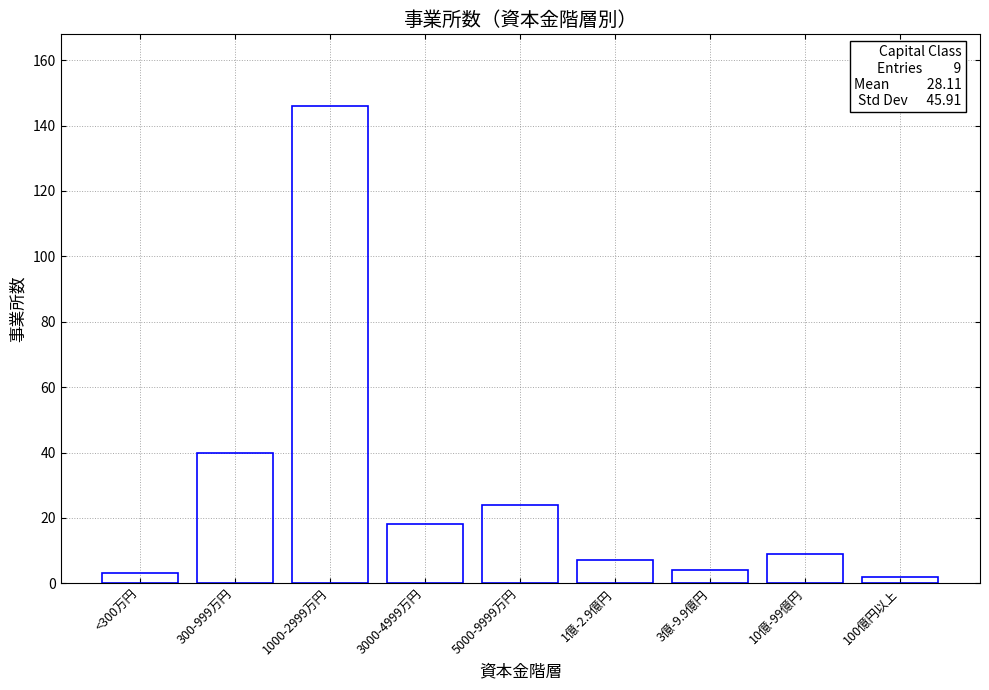

Reading left to right, extract all data points from this chart.

<300万円=3	300-999万円=40	1000-2999万円=146	3000-4999万円=18	5000-9999万円=24	1億-2.9億円=7	3億-9.9億円=4	10億-99億円=9	100億円以上=2